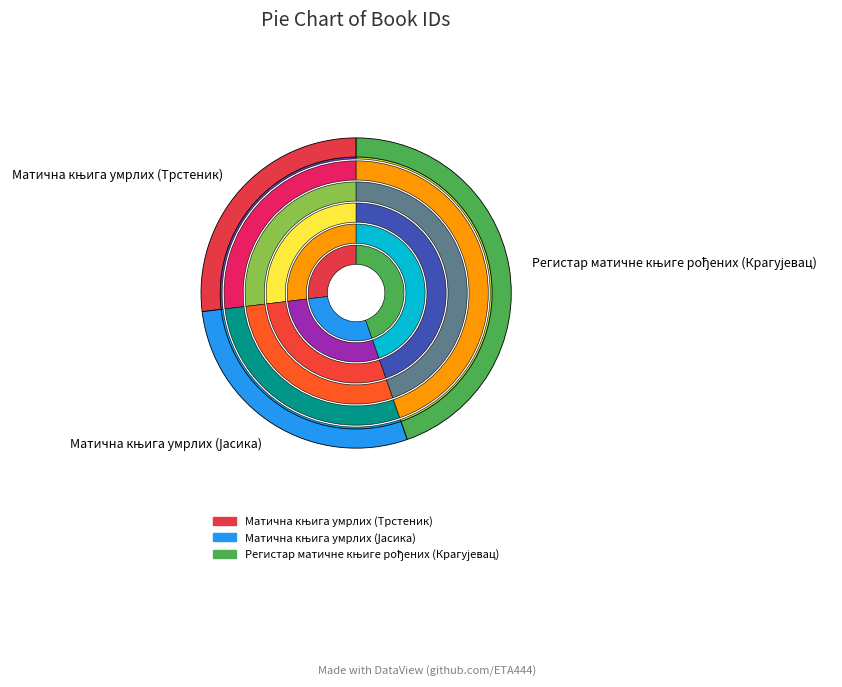

To the nearest percent, what is the average slice percentage?

33%